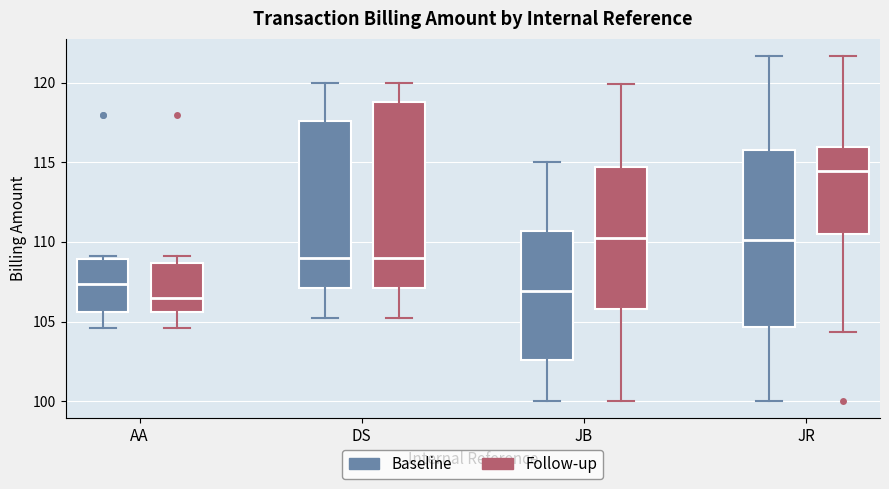

Reading left to right, transcribe this box plot: for each box, give where its median line is, the range the box spans, and where its two whiskers end, as read against the y-axis. The values are not printed on the chart, so give them approximately, as read against the axis.

AA (Baseline): median 107.5, box 105.5 to 109.0, whiskers 104.5 to 109.0 (just above the box's upper edge)
AA (Follow-up): median 106.5, box 105.5 to 108.5, whiskers 104.5 to 109.0
DS (Baseline): median 109.0, box 107.0 to 117.5, whiskers 105.0 to 120.0
DS (Follow-up): median 109.0, box 107.0 to 119.0, whiskers 105.0 to 120.0
JB (Baseline): median 107.0, box 102.5 to 110.5, whiskers 100.0 to 115.0
JB (Follow-up): median 110.5, box 106.0 to 114.5, whiskers 100.0 to 120.0
JR (Baseline): median 110.0, box 104.5 to 116.0, whiskers 100.0 to 121.5
JR (Follow-up): median 114.5, box 110.5 to 116.0, whiskers 104.5 to 121.5